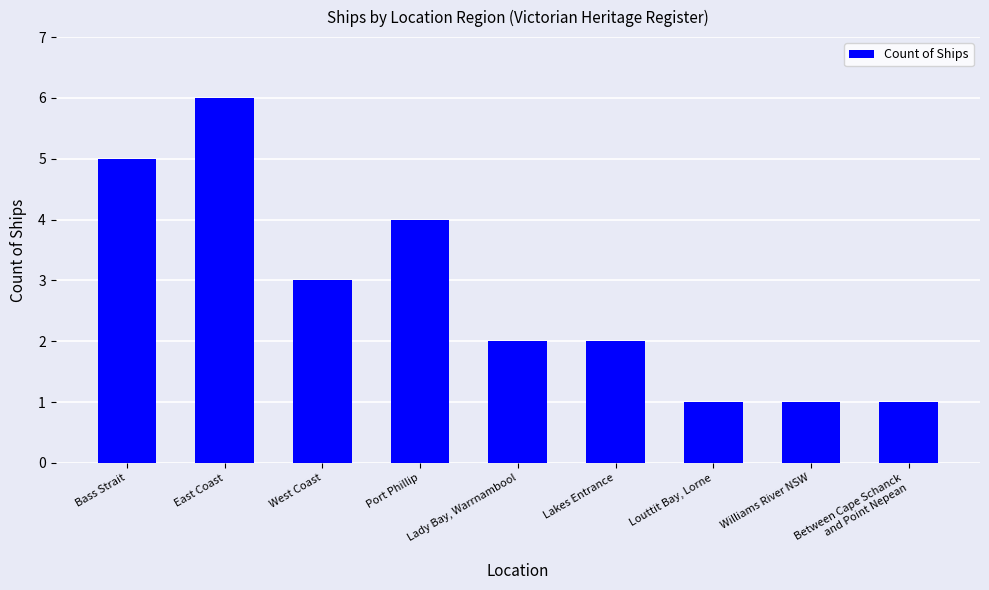

Are the bars grouped side by side (vs. stacked)?

No